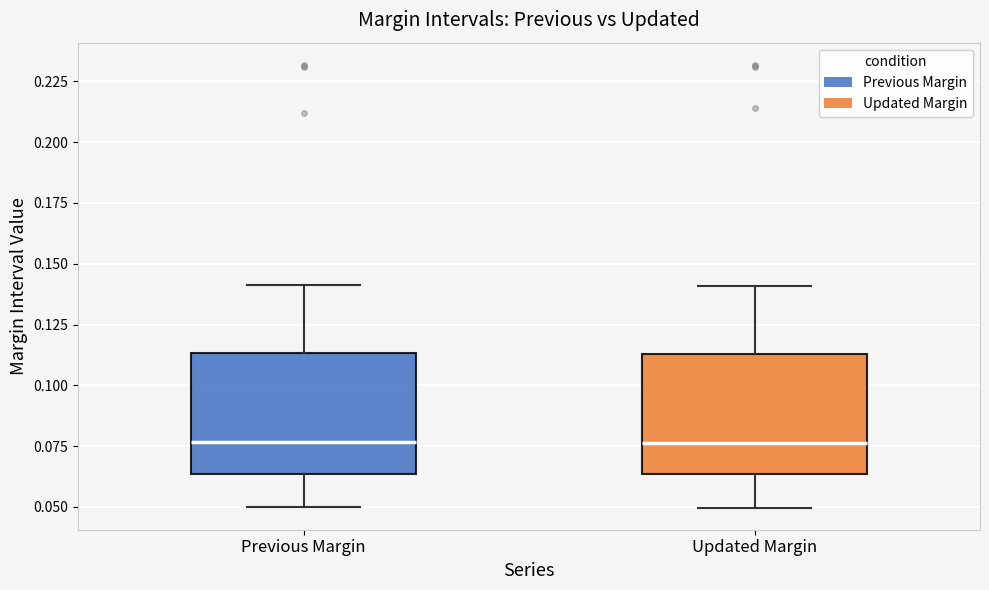

Reading left to right, transcribe this box plot: for each box, give where its median line is, the range the box spans, and where its two whiskers end, as read against the y-axis. The values are not printed on the chart, so give them approximately, as read against the axis.

Previous Margin: median 0.075, box 0.065 to 0.115, whiskers 0.050 to 0.140
Updated Margin: median 0.075, box 0.065 to 0.115, whiskers 0.050 to 0.140